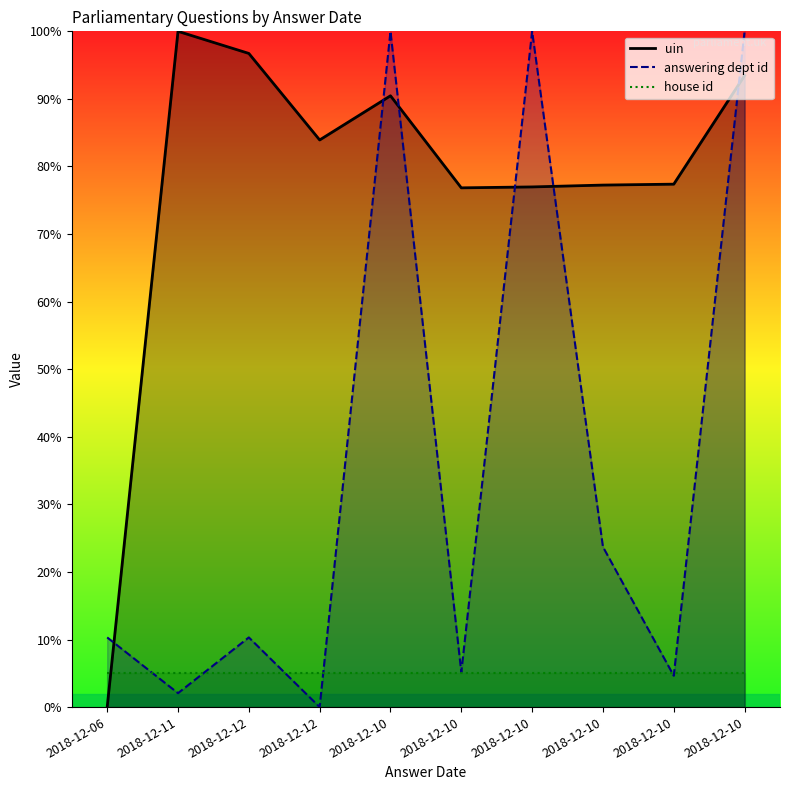

At which category does the chart reach its minimum across all series?

2018-12-06